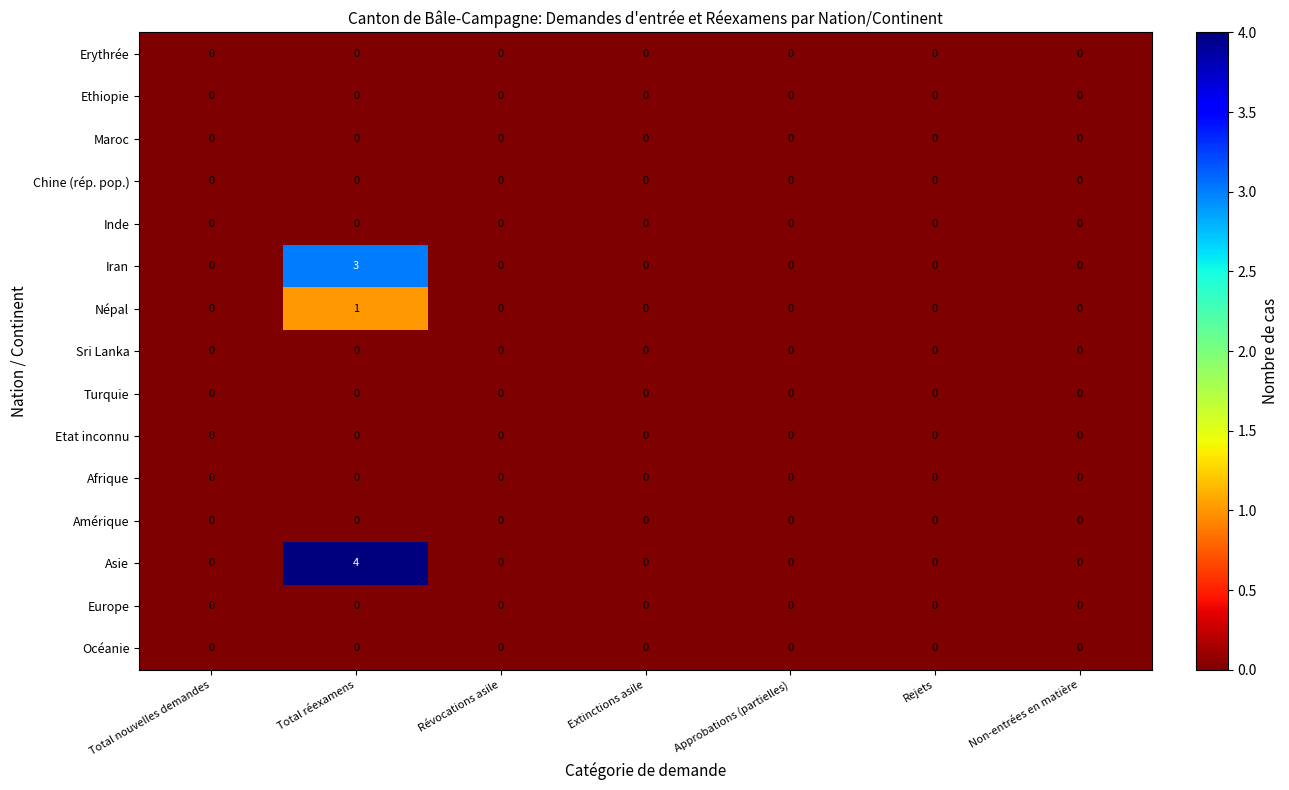

The value of Europe at Non-entrées en matière is 0. True or false?

True